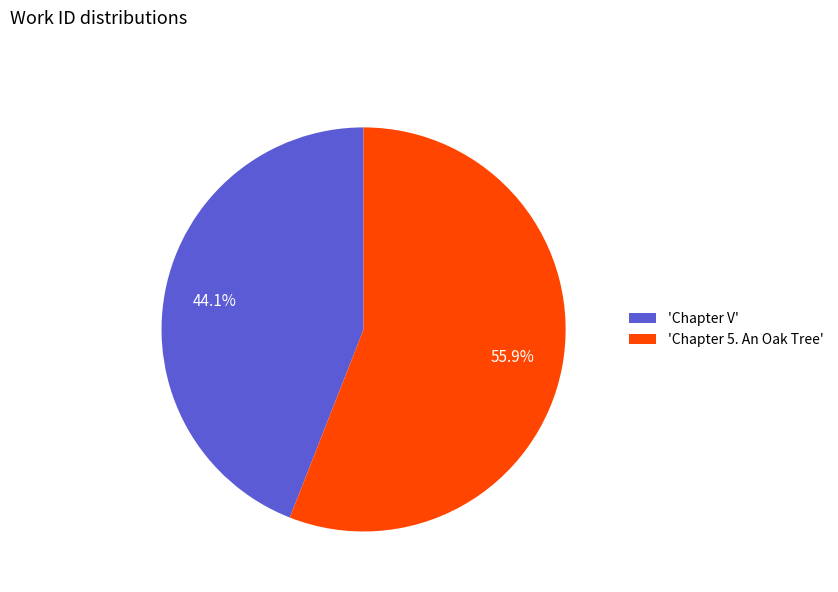

Rank the categories by value from lowest to highest.

'Chapter V', 'Chapter 5. An Oak Tree'